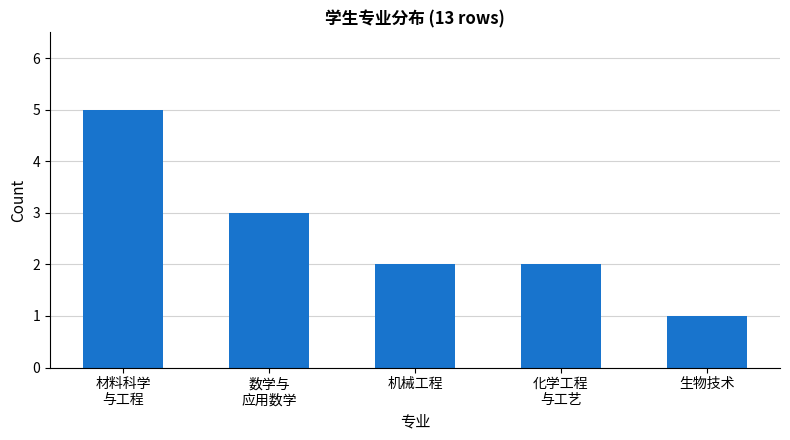

Reading left to right, list all the values displayed in this chart.

材料科学
与工程=5	数学与
应用数学=3	机械工程=2	化学工程
与工艺=2	生物技术=1